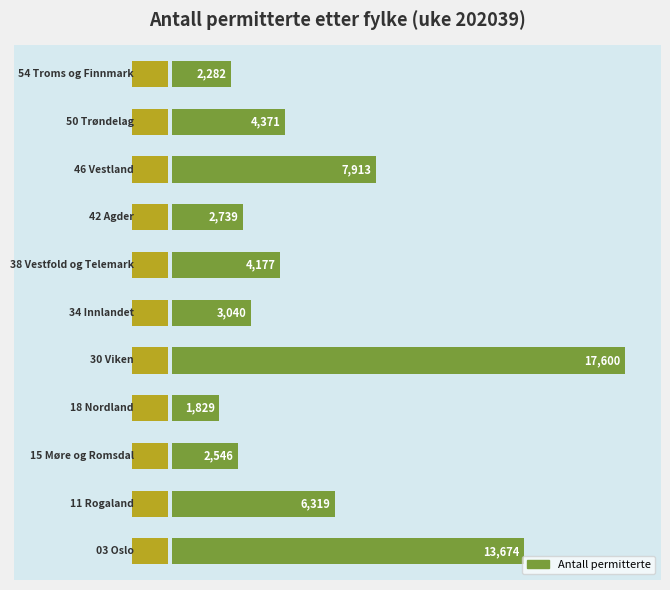

List the labels in order of value, largest first.

4, 0, 8, 1, 9, 6, 5, 7, 2, 10, 3